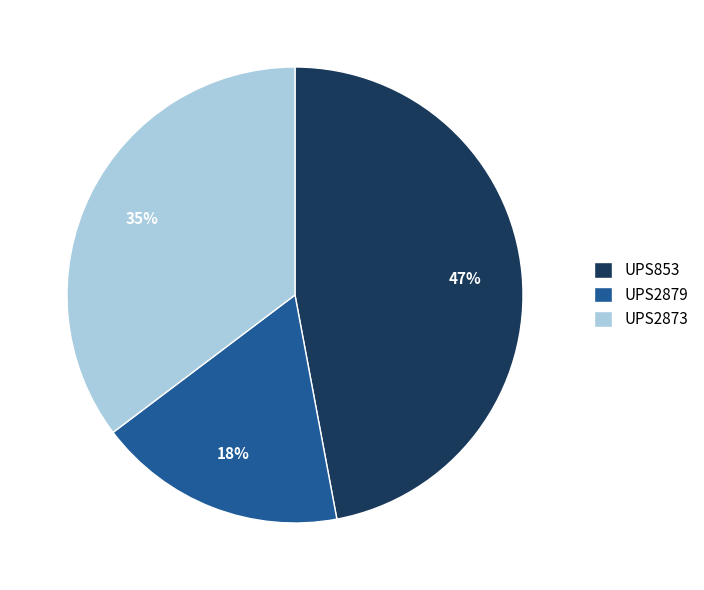

Which has a higher value, UPS2873 or UPS2879?

UPS2873